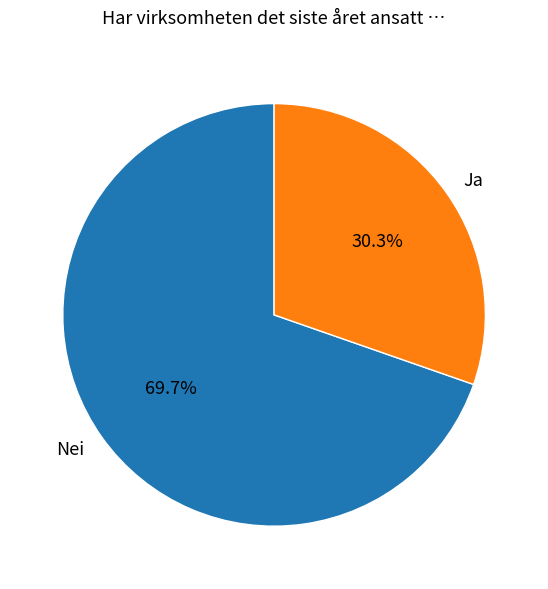

The Ja slice represents 41% of the pie. True or false?

False